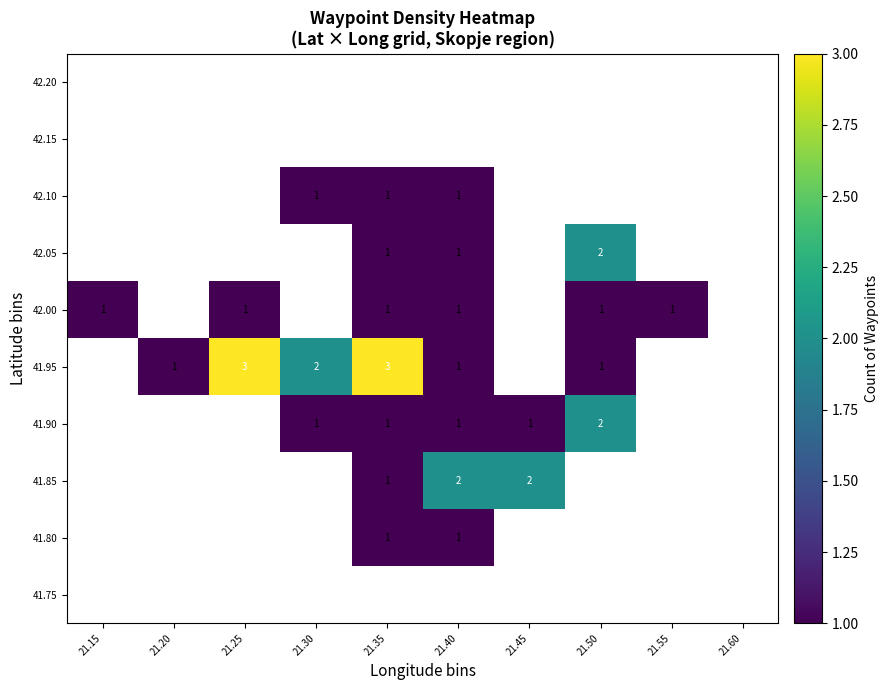

True or false: 41.95 has a value of 1 at 21.50.

True